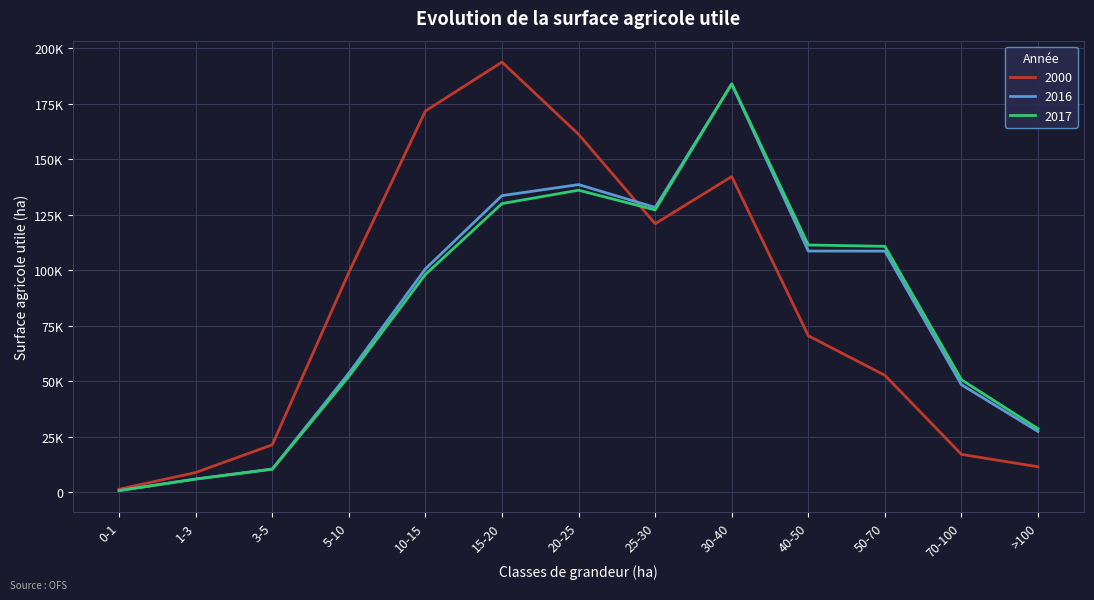

Is this an area chart (filled region under the line)?

No